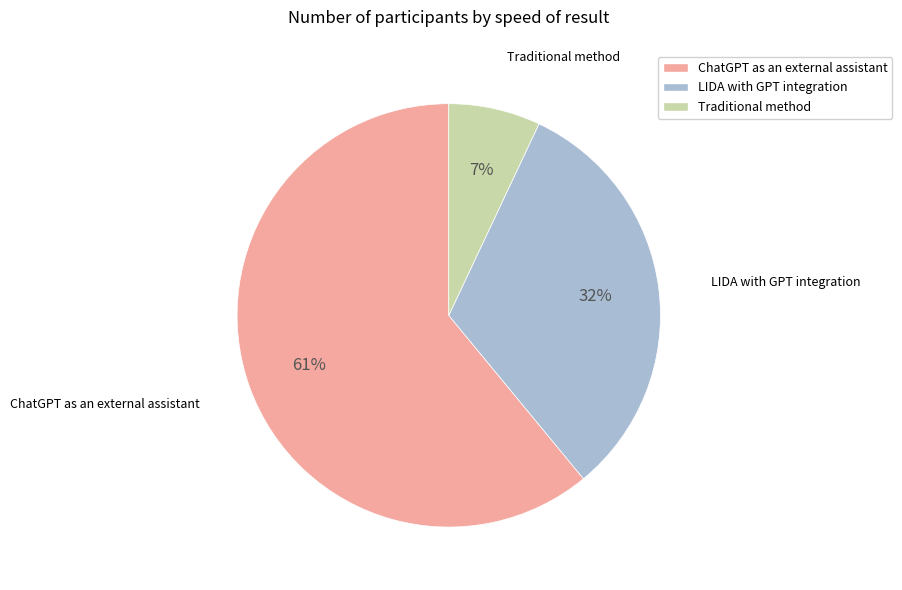

To the nearest percent, what is the average slice percentage?

33%